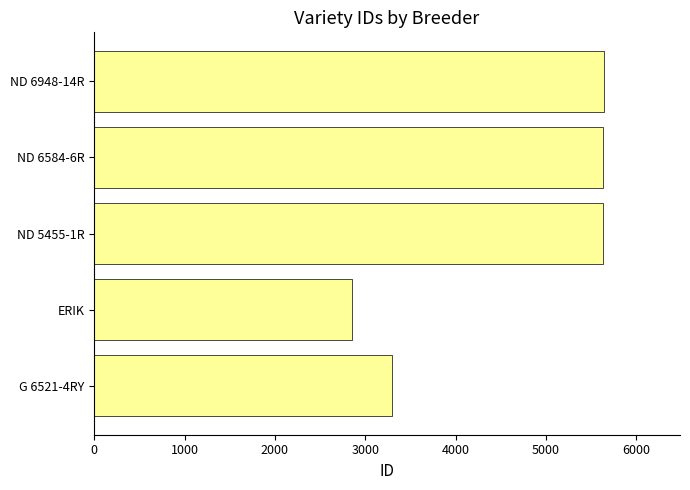

How many distinct data groups are displayed?

1